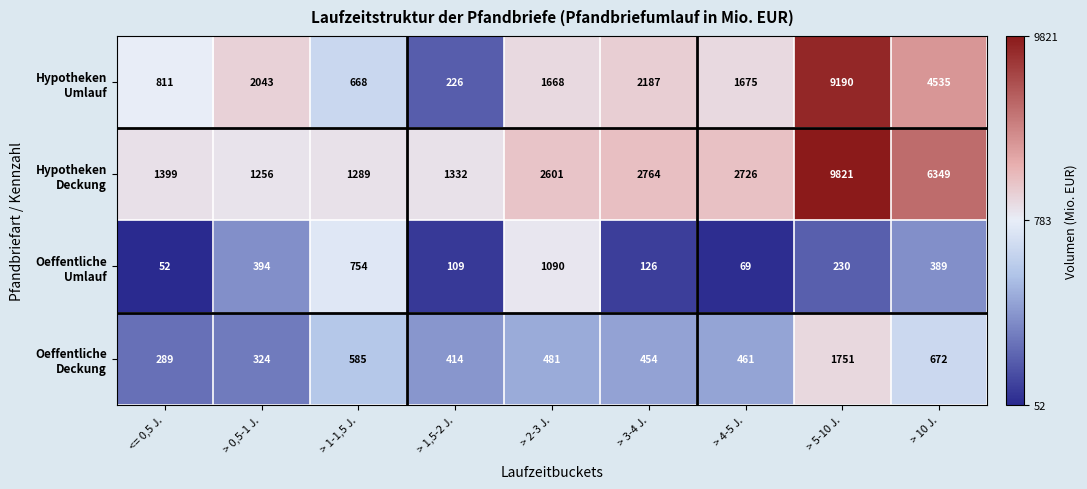

At which category does the chart reach its minimum across all series?

<= 0,5 J.